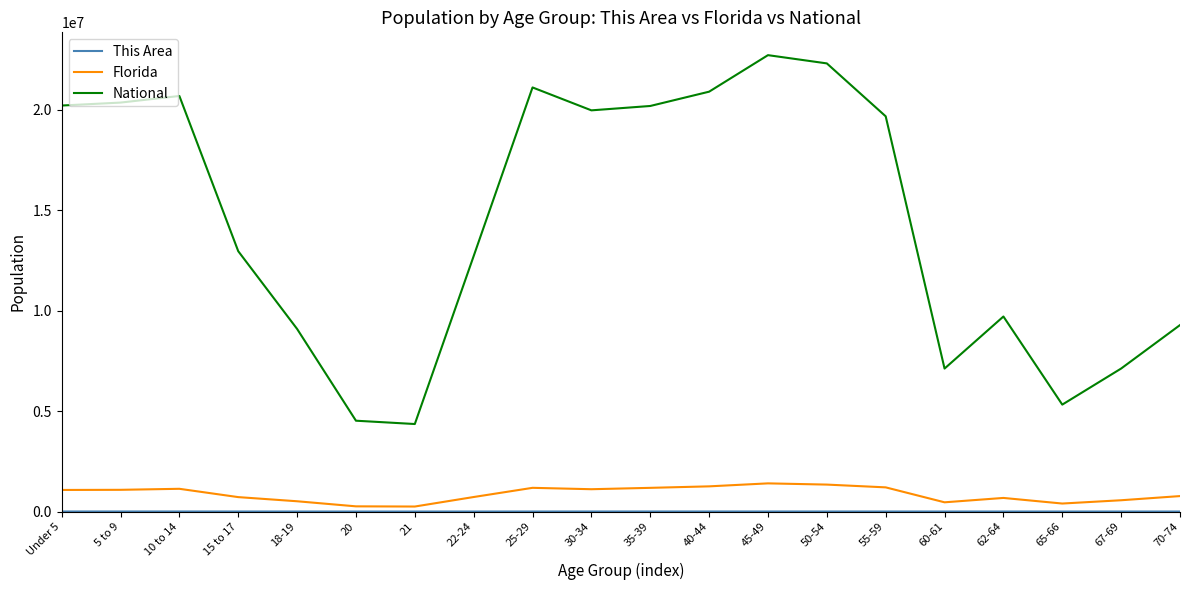

True or false: National and Florida cross at least once.

False